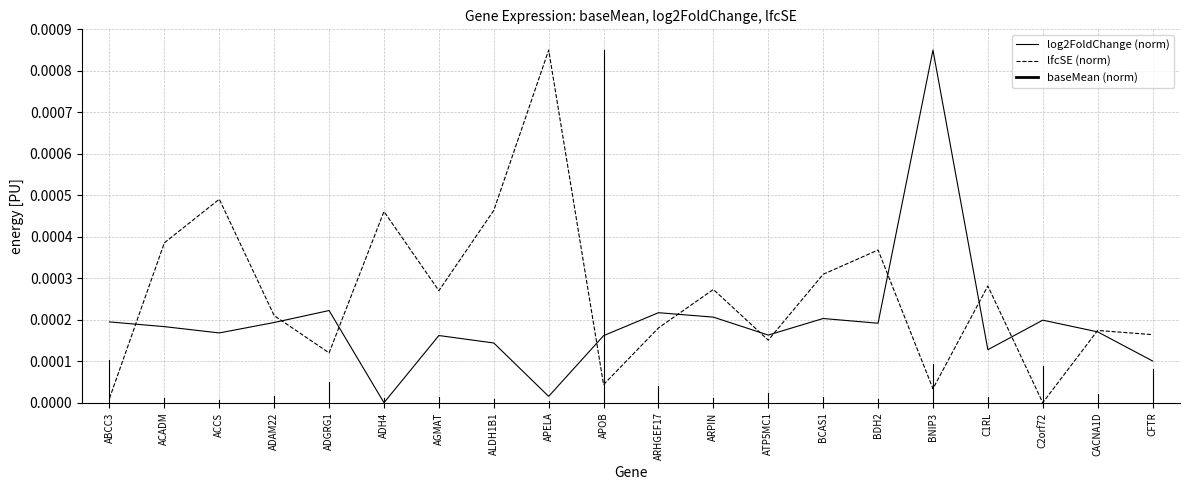

Rank the series by their maximum value, from highest to lowest.

log2FoldChange (norm), lfcSE (norm)